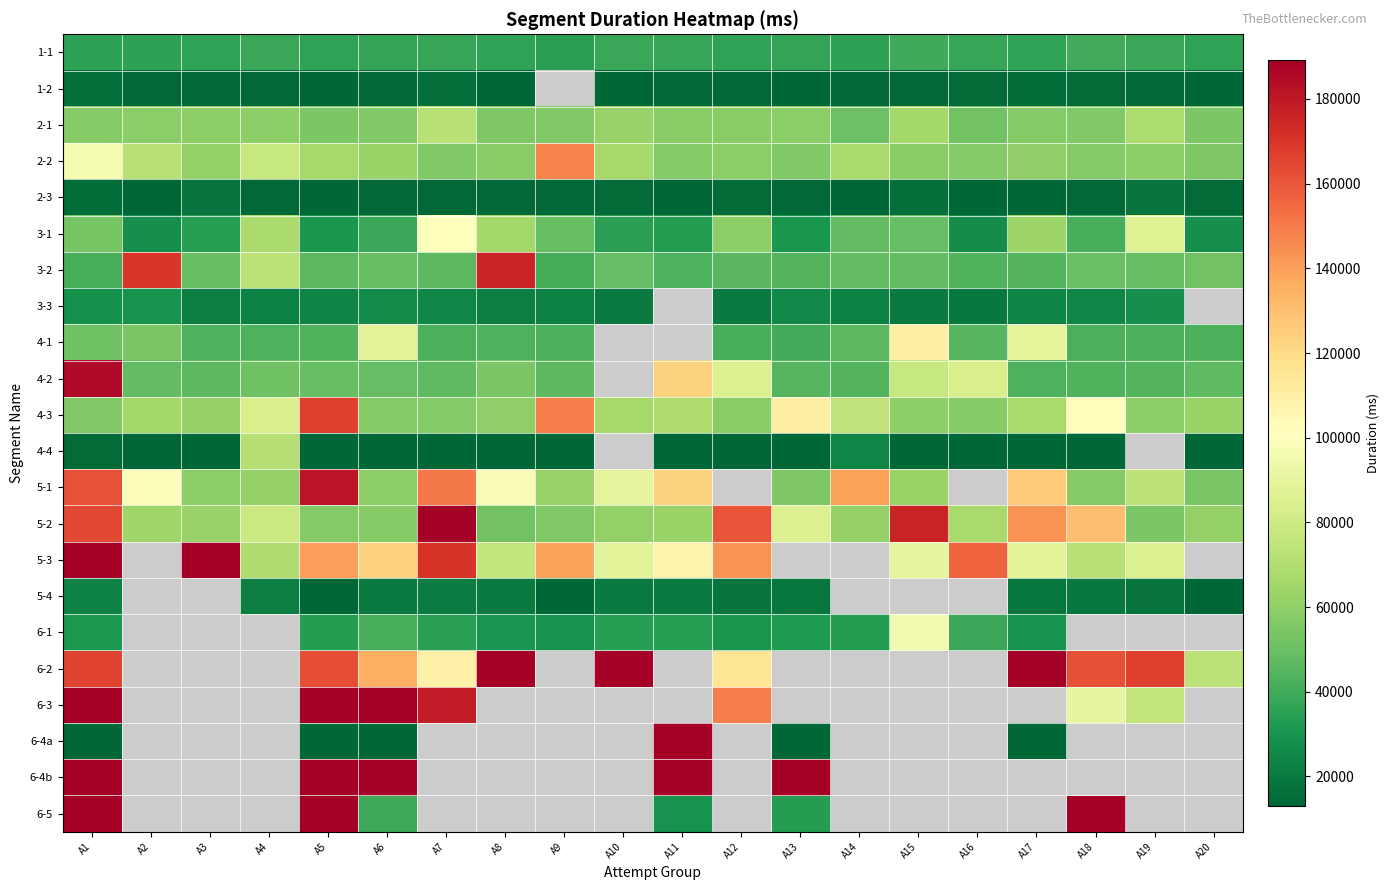

What is the difference between the 6-3 values at A7 and A12?

29654.0